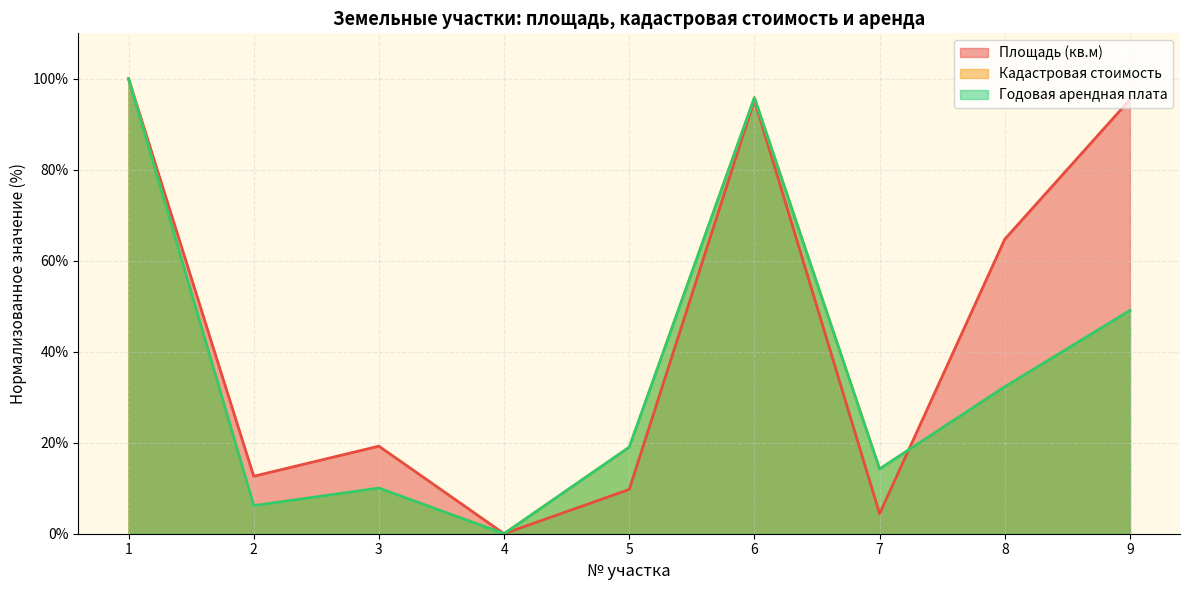

At how many categories does at least one series exceed 35?

4